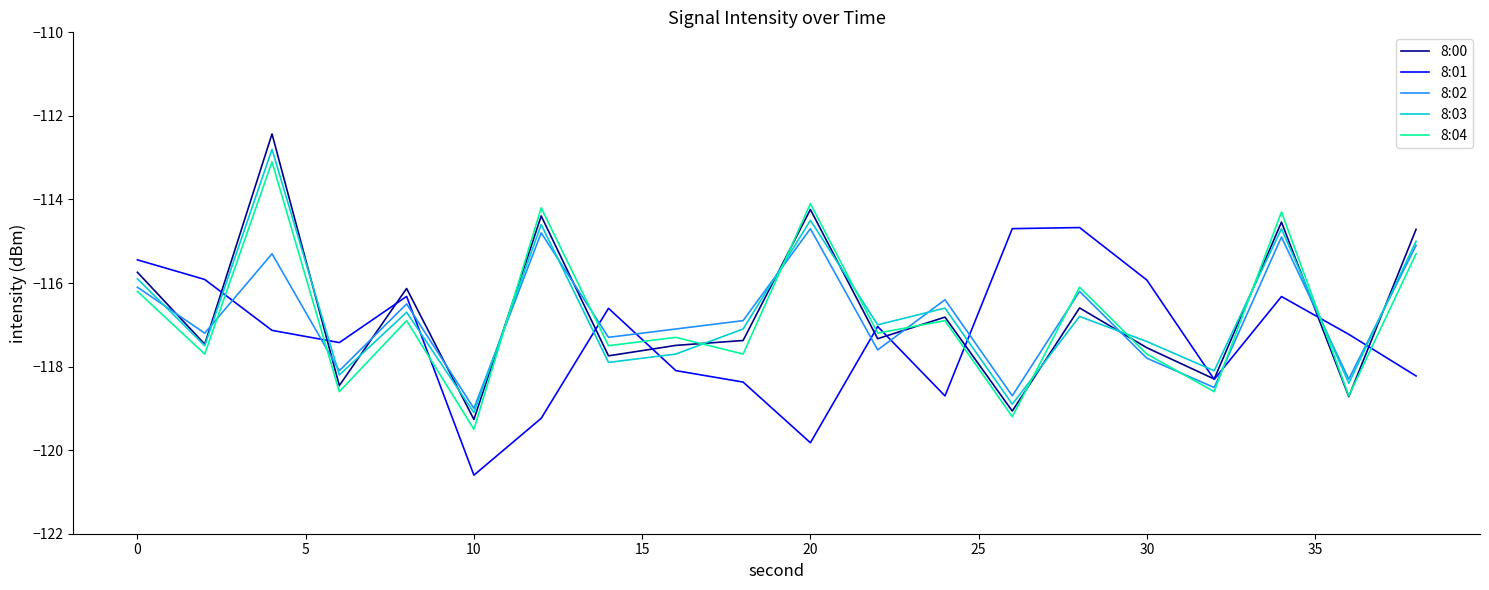

Which series has the largest range (max minus min)?

8:00